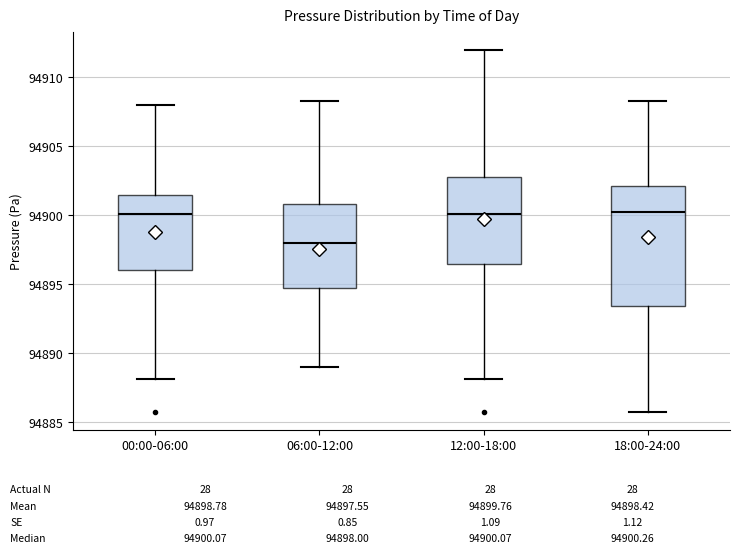

Reading left to right, transcribe this box plot: for each box, give where its median line is, the range the box spans, and where its two whiskers end, as read against the y-axis. The values are not printed on the chart, so give them approximately, as read against the axis.

00:00-06:00: median 94900.0, box 94896.0 to 94901.5, whiskers 94888.0 to 94908.0
06:00-12:00: median 94898.0, box 94895.0 to 94901.0, whiskers 94889.0 to 94908.5
12:00-18:00: median 94900.0, box 94896.5 to 94903.0, whiskers 94888.0 to 94912.0
18:00-24:00: median 94900.5, box 94893.5 to 94902.0, whiskers 94886.0 to 94908.5